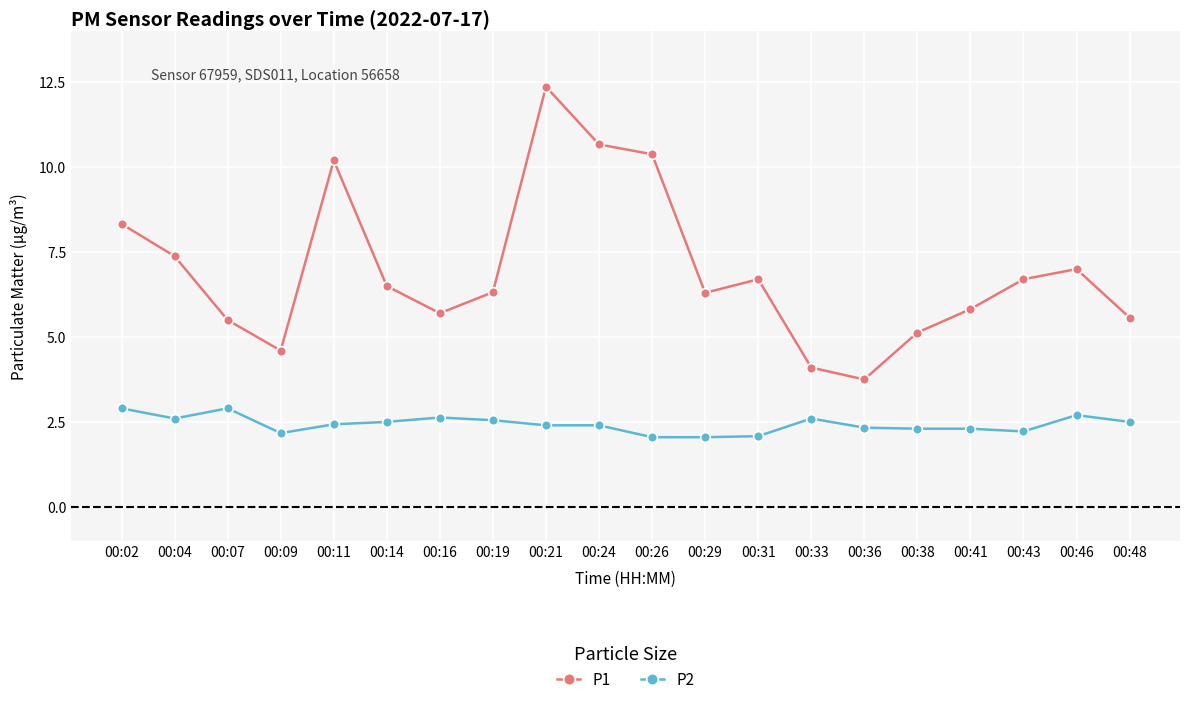

List the series in order of their overall mean, highest first.

P1, P2